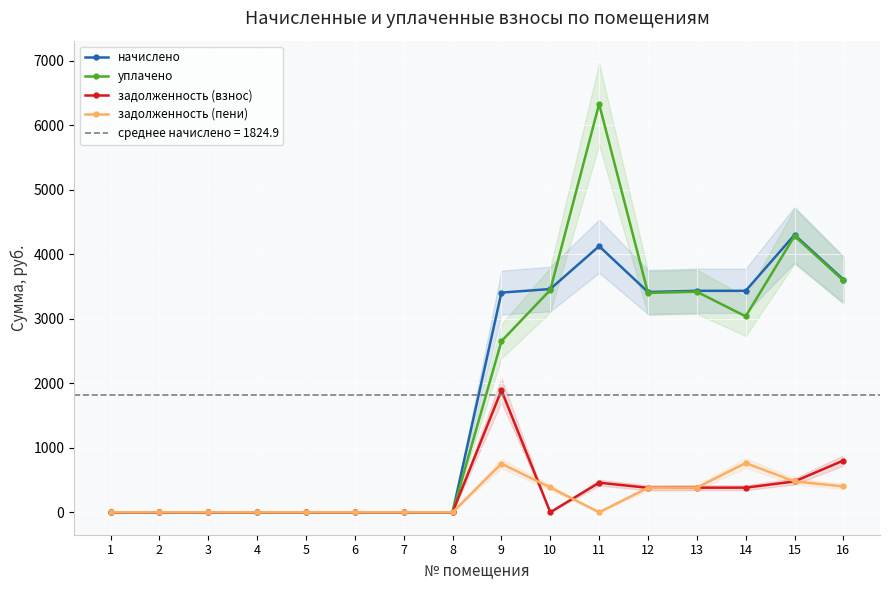

True or false: задолженность (взнос) and начислено cross at least once.

False